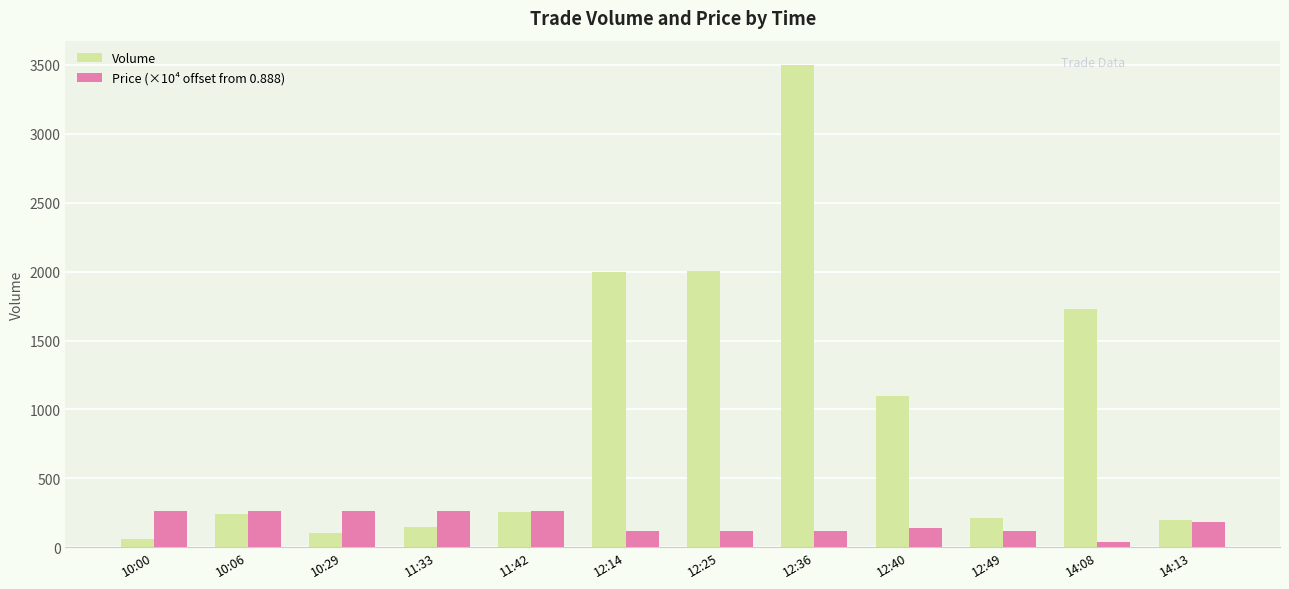

What is the difference between the second highest and minimum values in the Price (×10⁴ offset from 0.888) series?

220.0